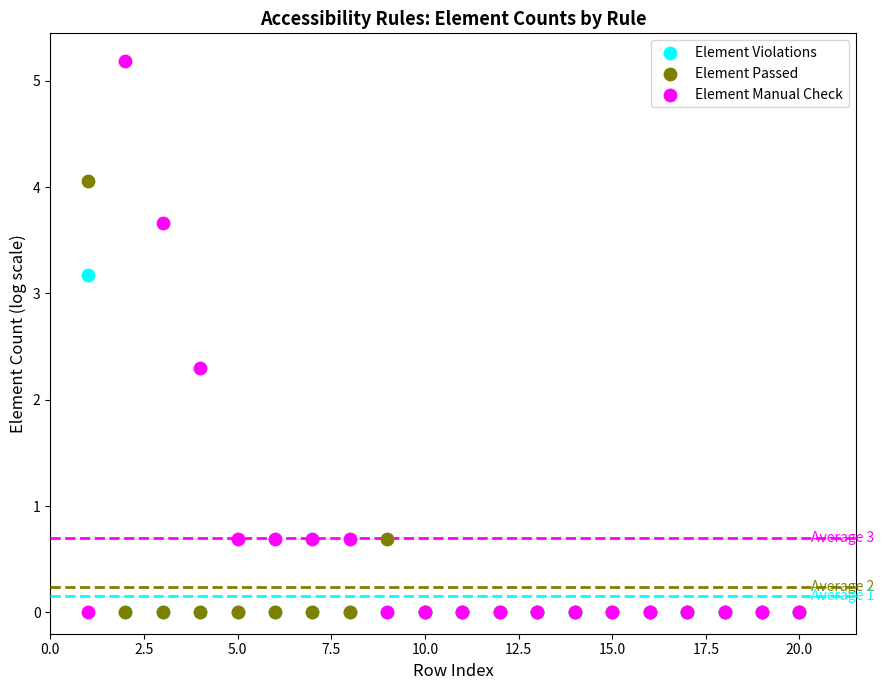

In the Element Manual Check series, what Y value is closest to 2?

2.3